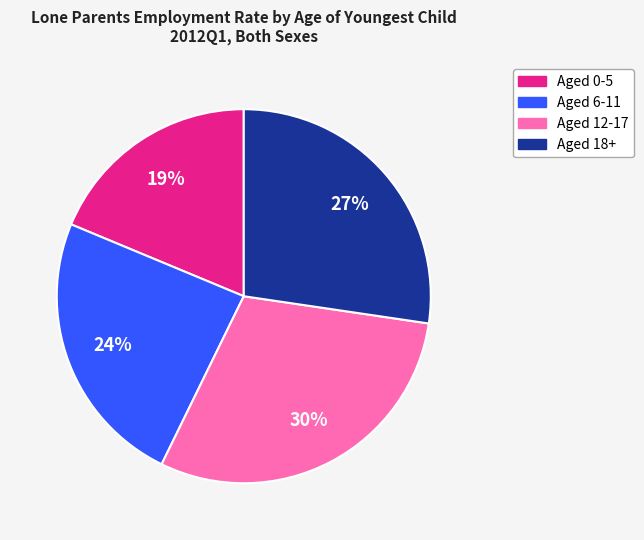

Count the number of slices in the pie.

4